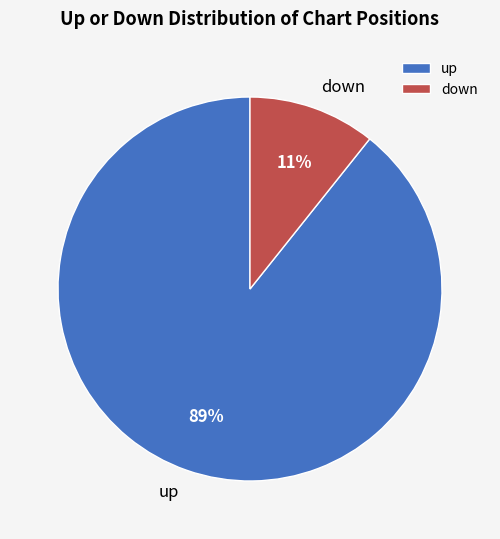

Count the number of slices in the pie.

2